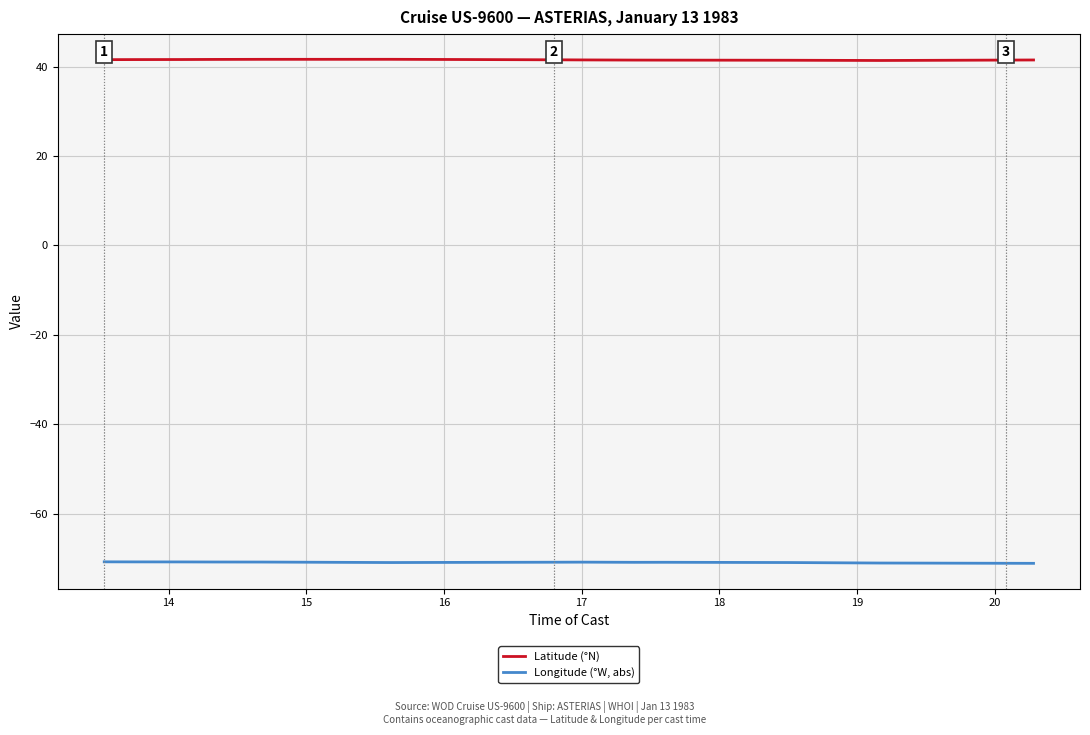

Which series has the largest total across all categories?

Latitude (°N)